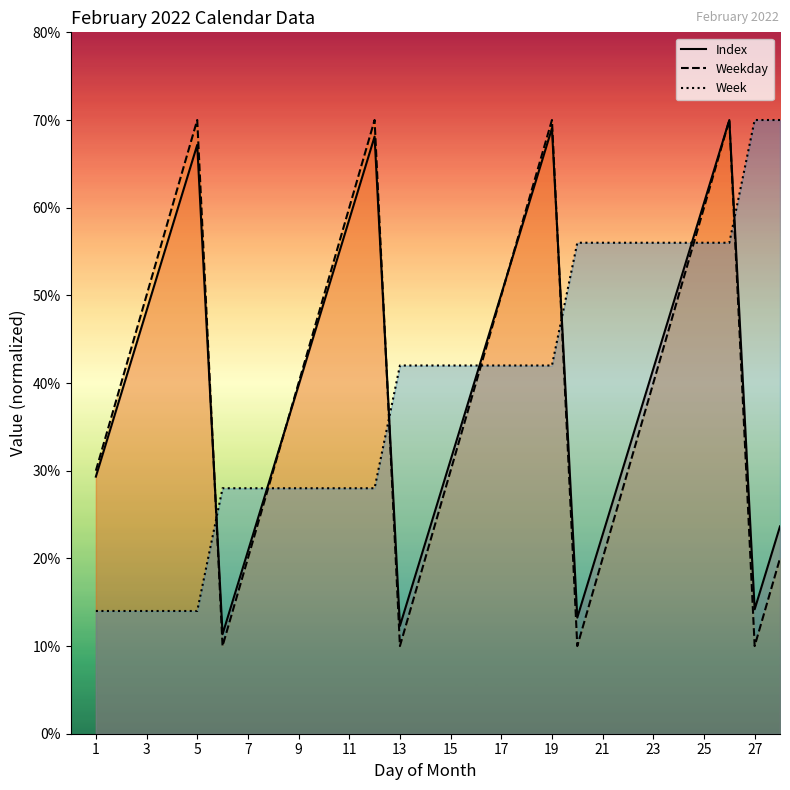

How many data points in Weekday are above 40?

12